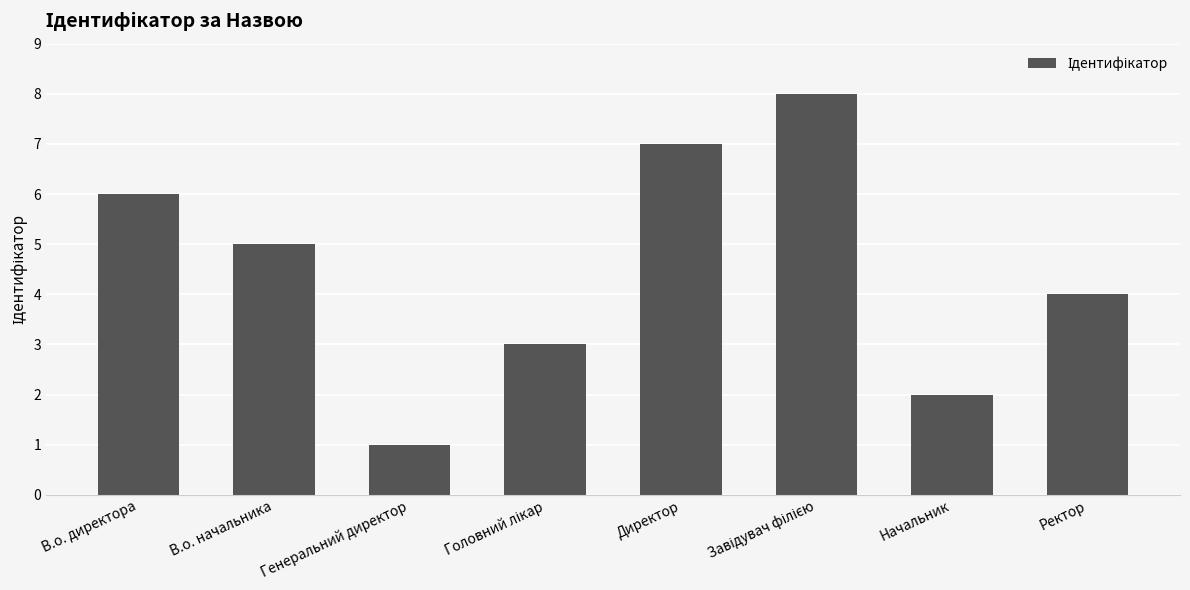

How many values are below 5?

4